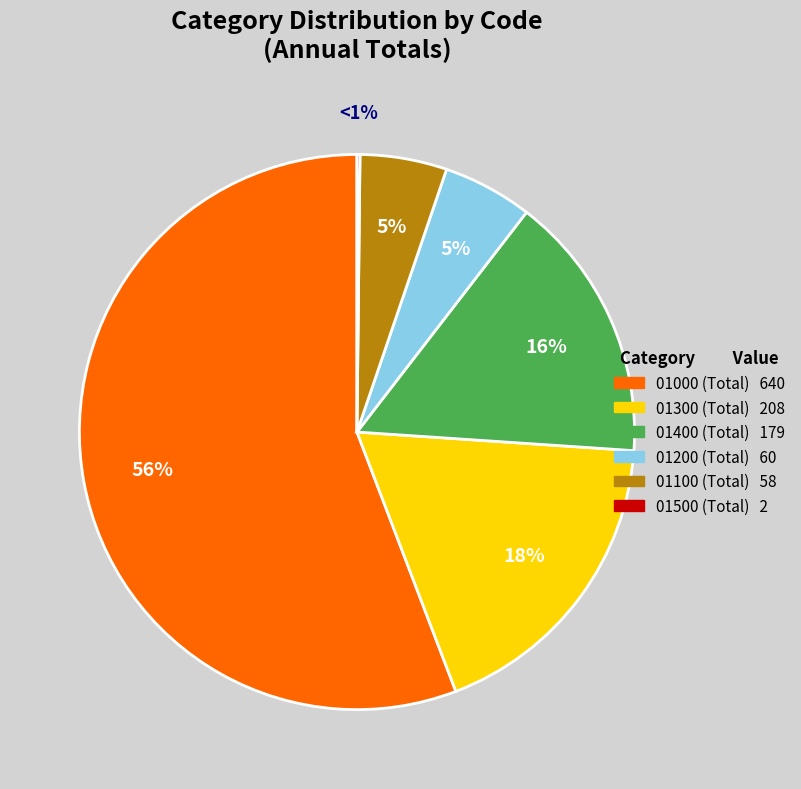

Approximately how many times larger is the value at 01200 compared to 01000?

0.1